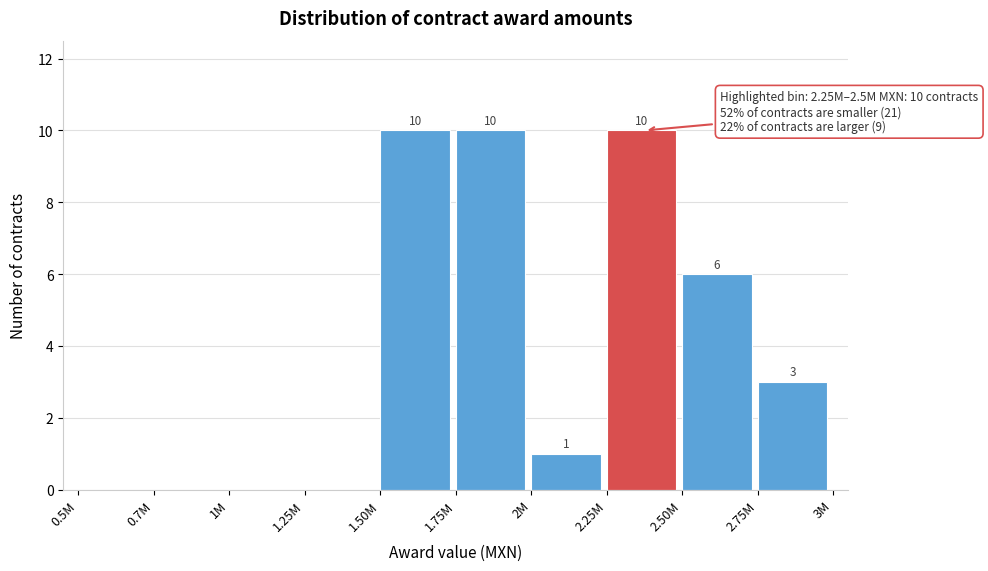

Reading left to right, extract all data points from this chart.

0.5M=0	0.7M=0	1M=0	1.25M=0	1.50M=10	1.75M=10	2M=1	2.25M=10	2.50M=6	2.75M=3